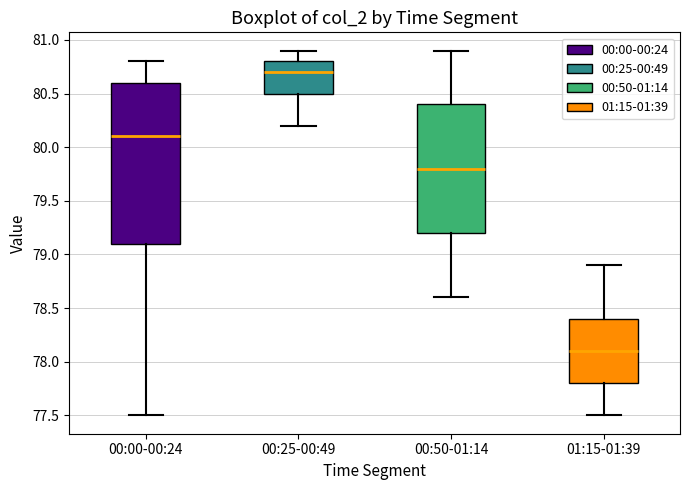

Reading left to right, read every box against the y-axis: the position of its median line, the range the box covers, and the ends of its whiskers. The values are not printed on the chart, so give them approximately, as read against the axis.

00:00-00:24: median 80.1, box 79.1 to 80.6, whiskers 77.5 to 80.8
00:25-00:49: median 80.7, box 80.5 to 80.8, whiskers 80.2 to 80.9
00:50-01:14: median 79.8, box 79.2 to 80.4, whiskers 78.6 to 80.9
01:15-01:39: median 78.1, box 77.8 to 78.4, whiskers 77.5 to 78.9